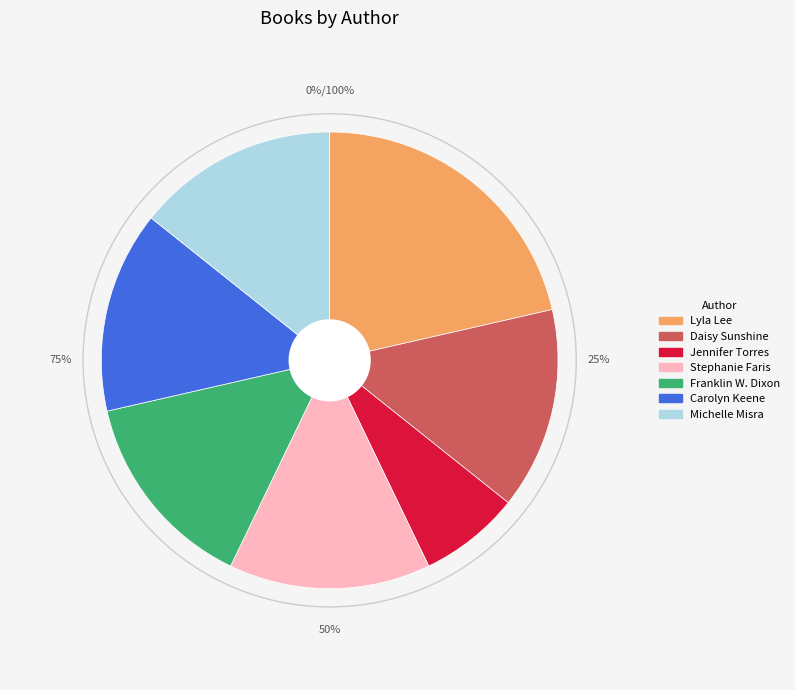

To the nearest percent, what percentage of the pie is Carolyn Keene (1797917)?

14%